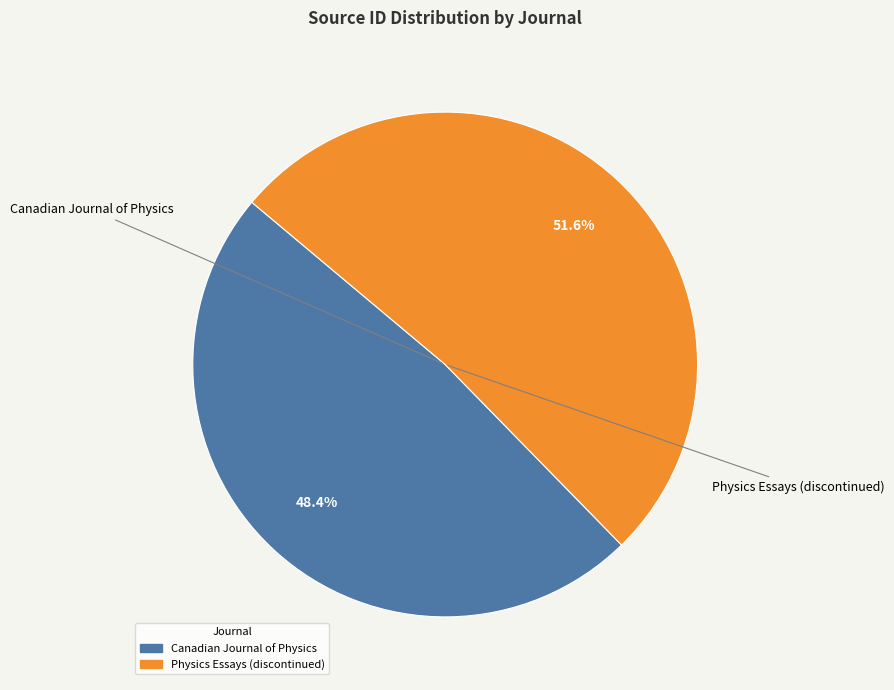

How many segments does this pie chart have?

2